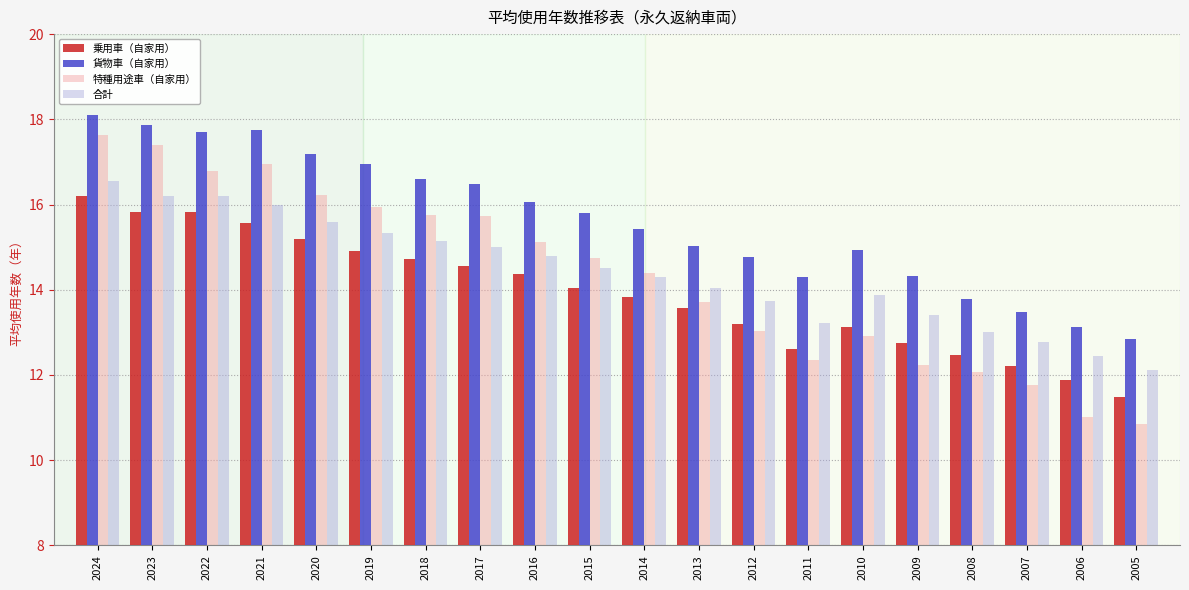

At which category is the sum across all series the highest?

2024